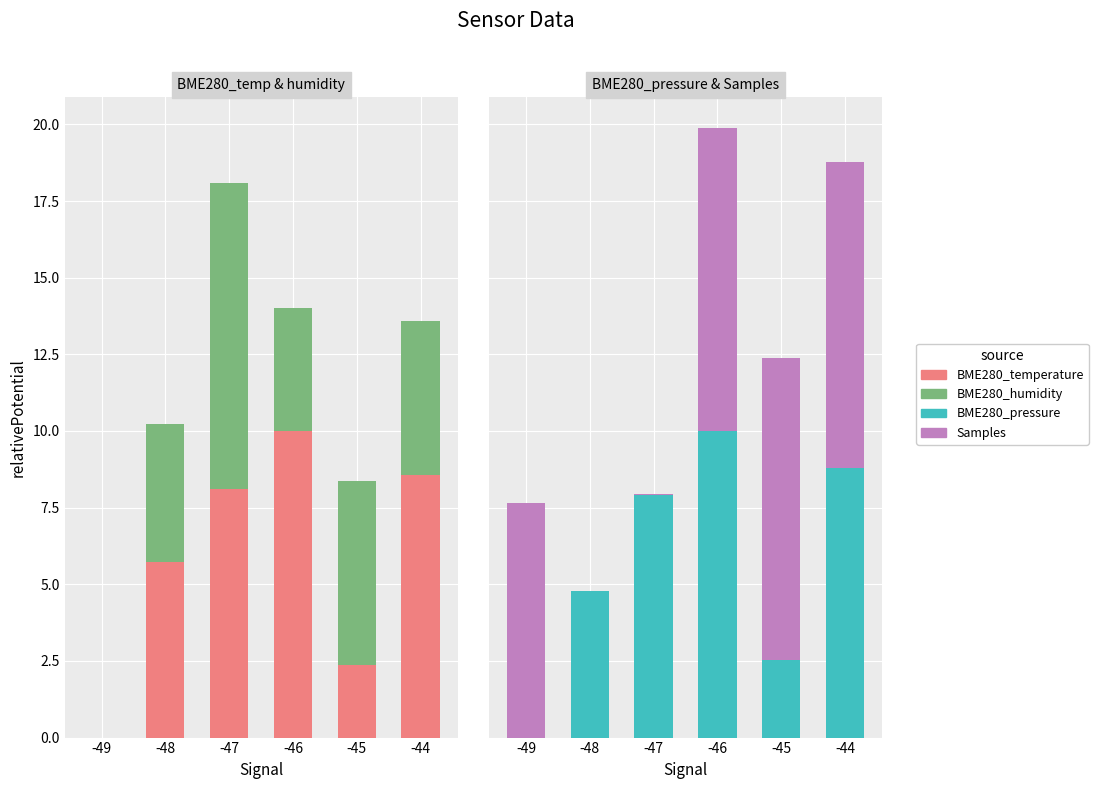

How many bars are there in each group?

4